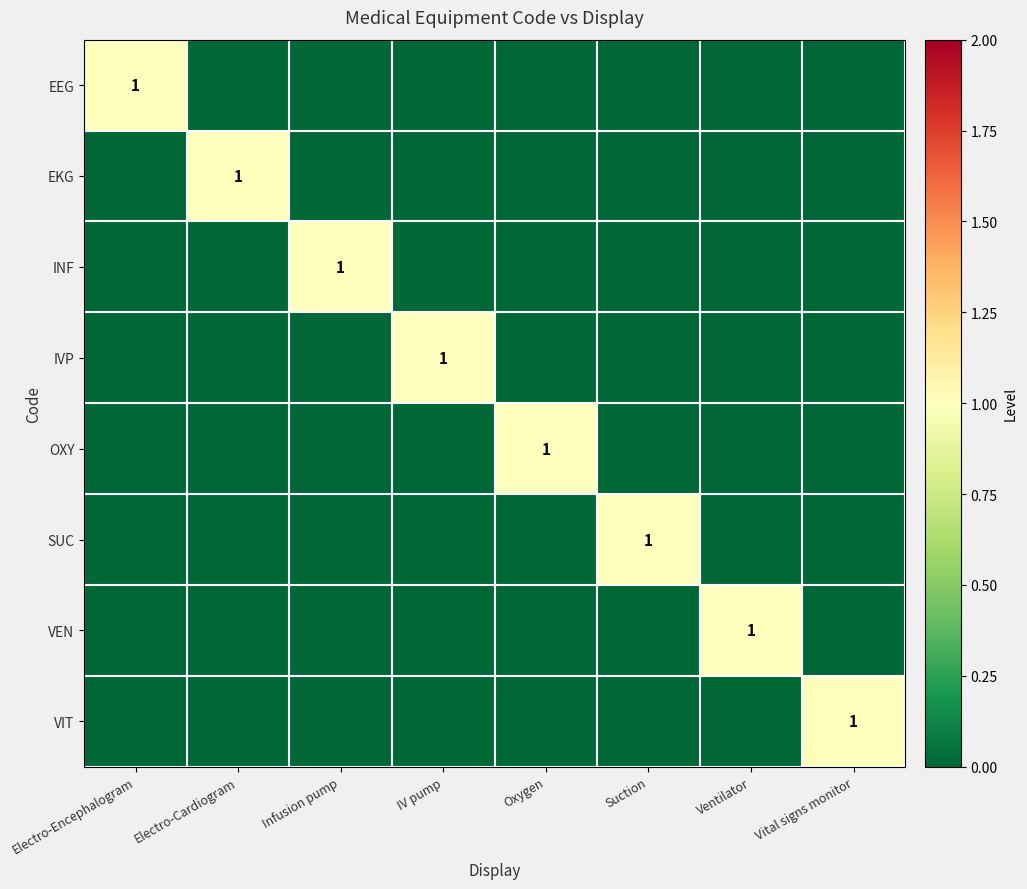

How many values in EKG are above zero?

1